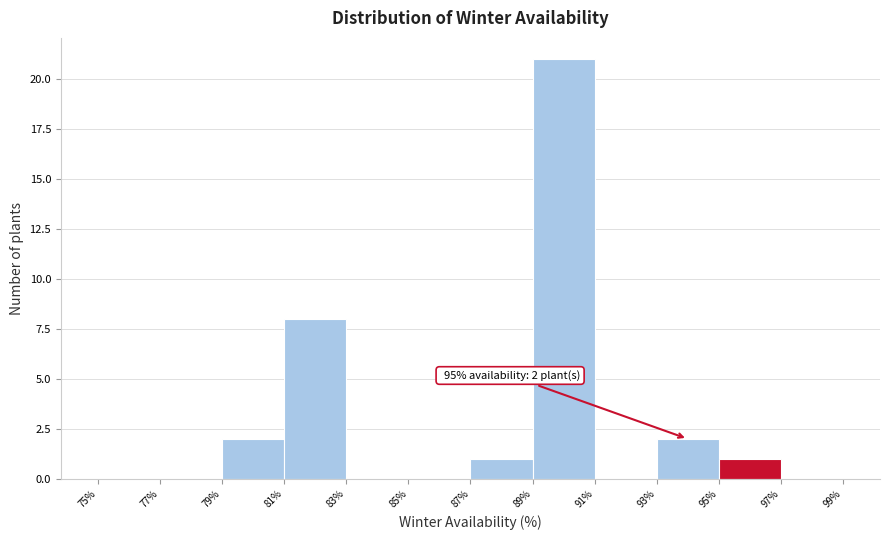

Which range on the x-axis has the tallest bar?

89% to 91%